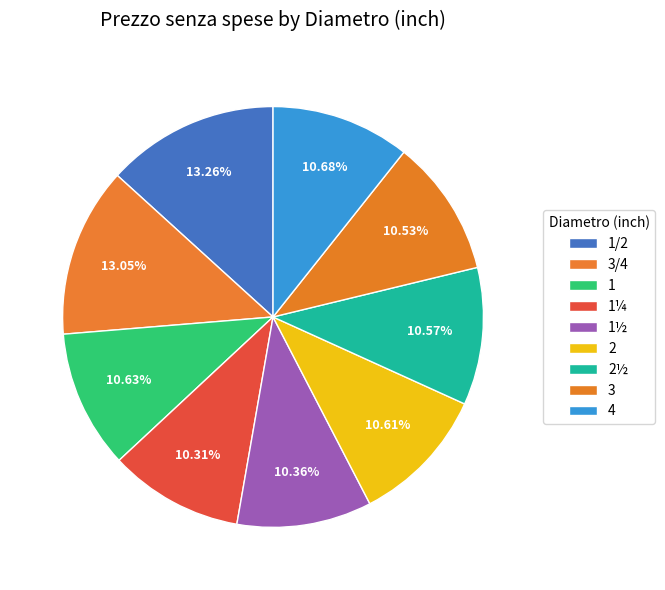

Count the number of slices in the pie.

9